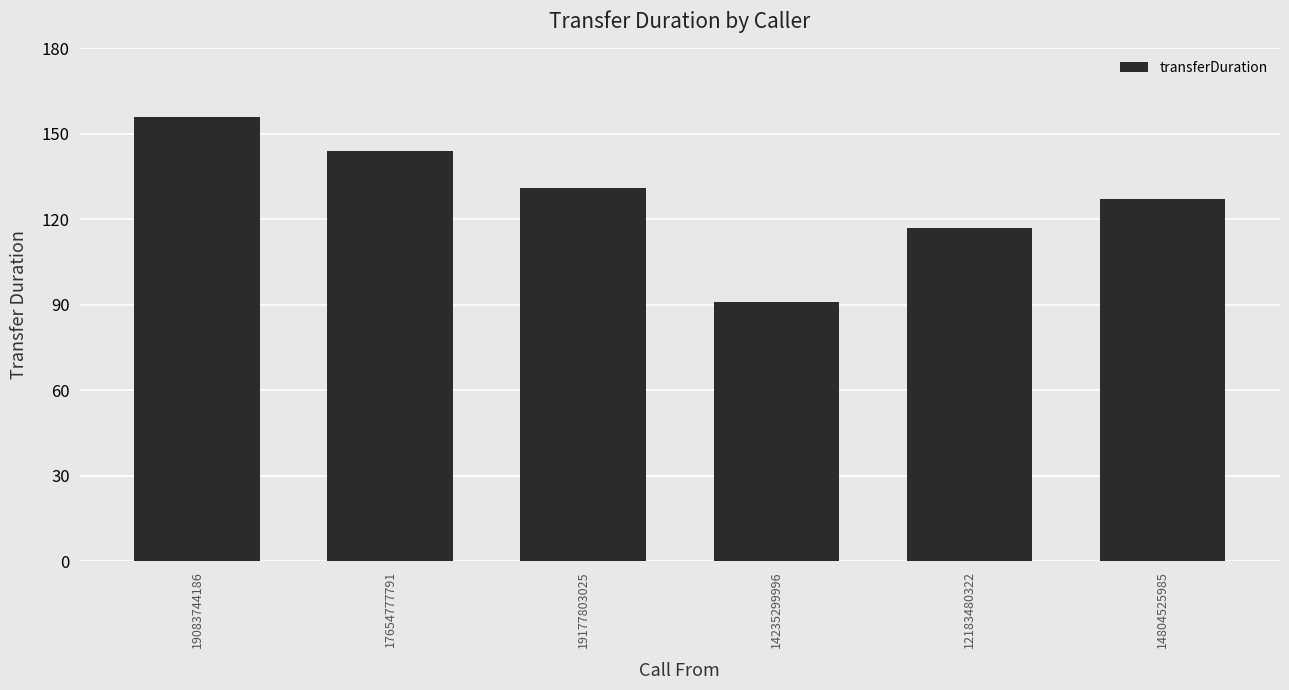

Is it true that the value at 17654777791 is 144?

True